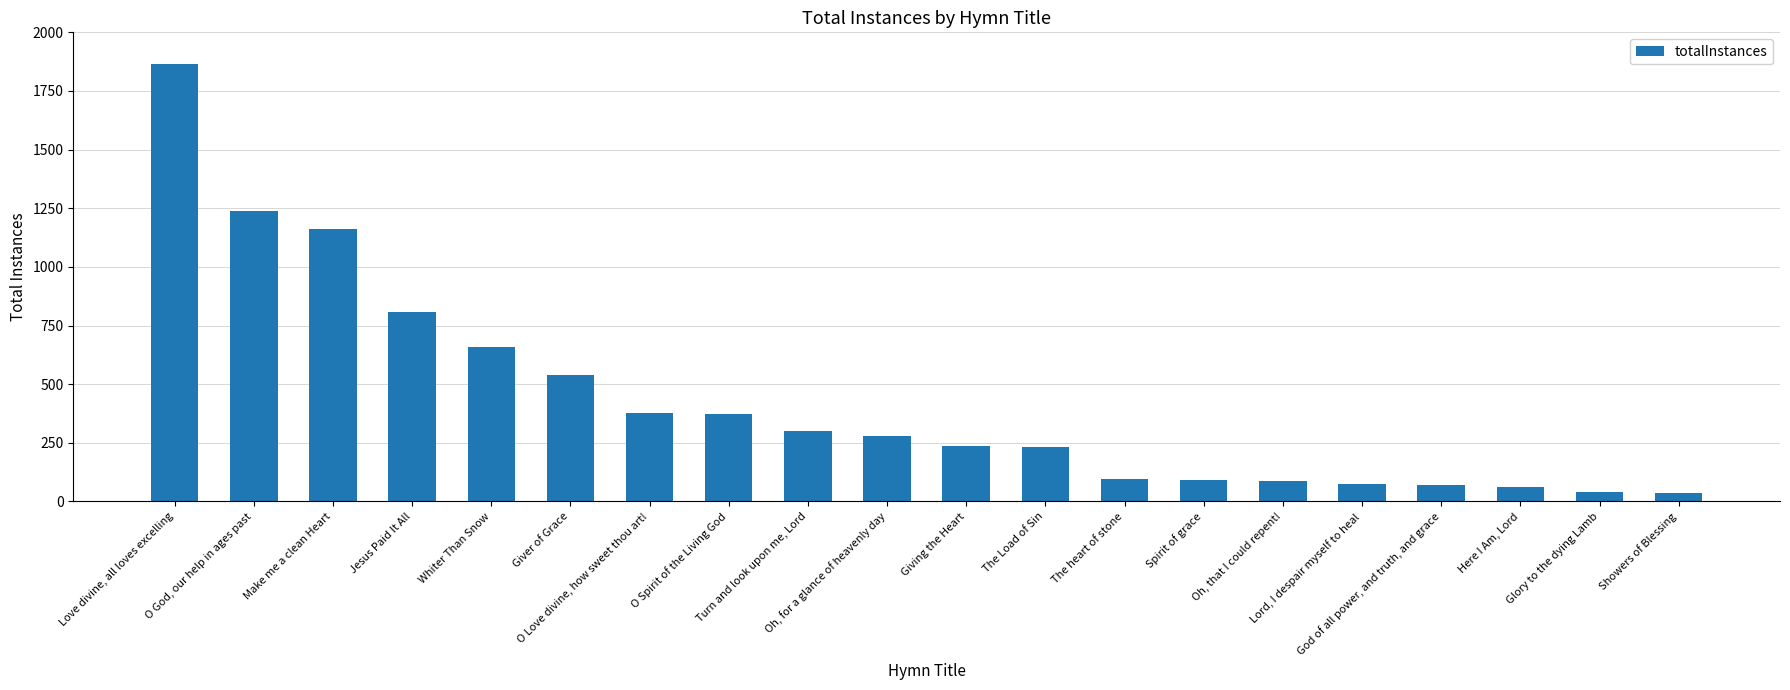

Where does the data first go above 280?

Love divine, all loves excelling